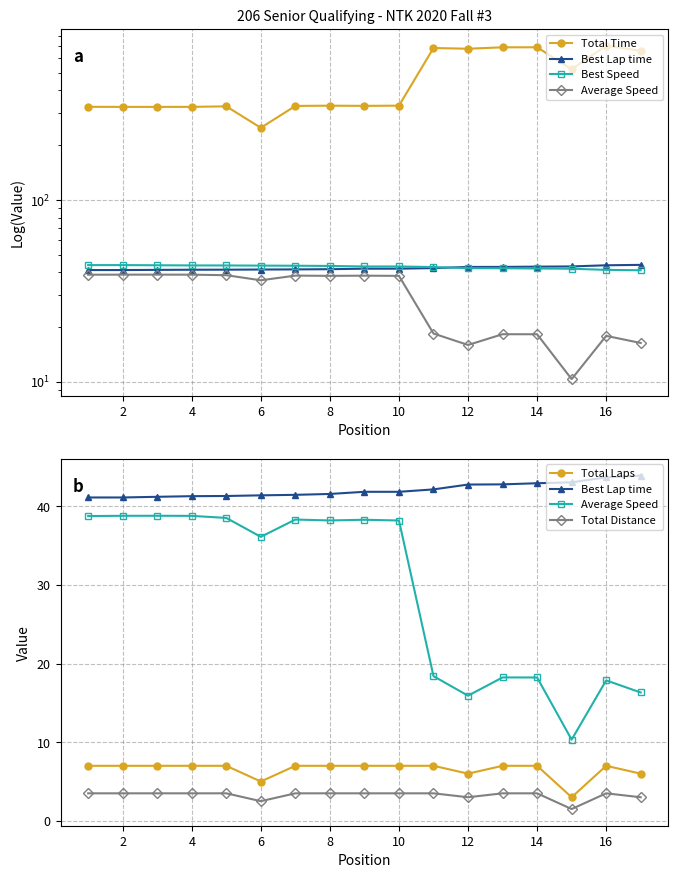

The Total Distance series shows 2.3 at 4. True or false?

False